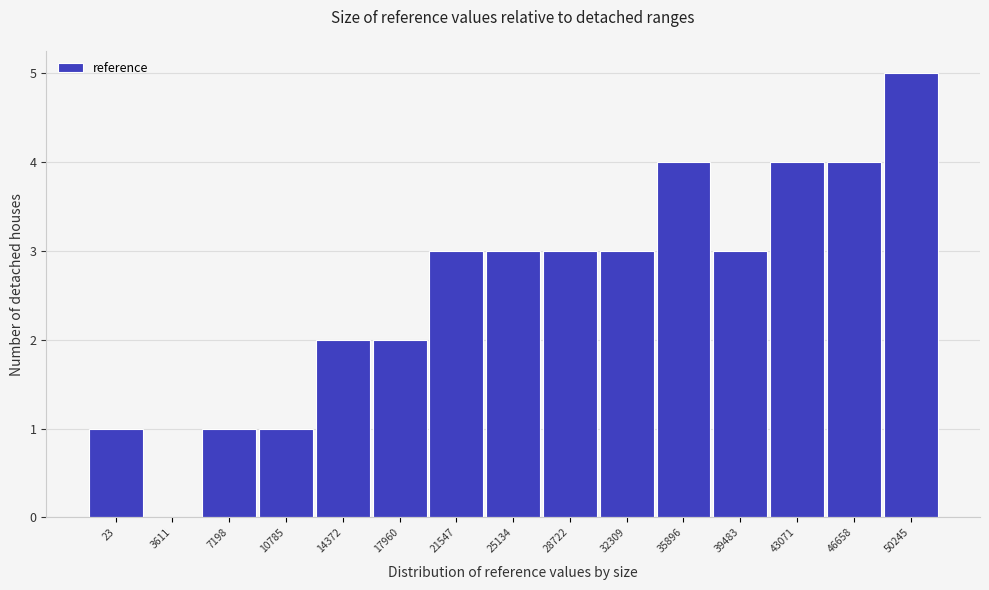

Reading left to right, transcribe all the data shown in this chart.

23=1	3611=0	7198=1	10785=1	14372=2	17960=2	21547=3	25134=3	28722=3	32309=3	35896=4	39483=3	43071=4	46658=4	50245=5